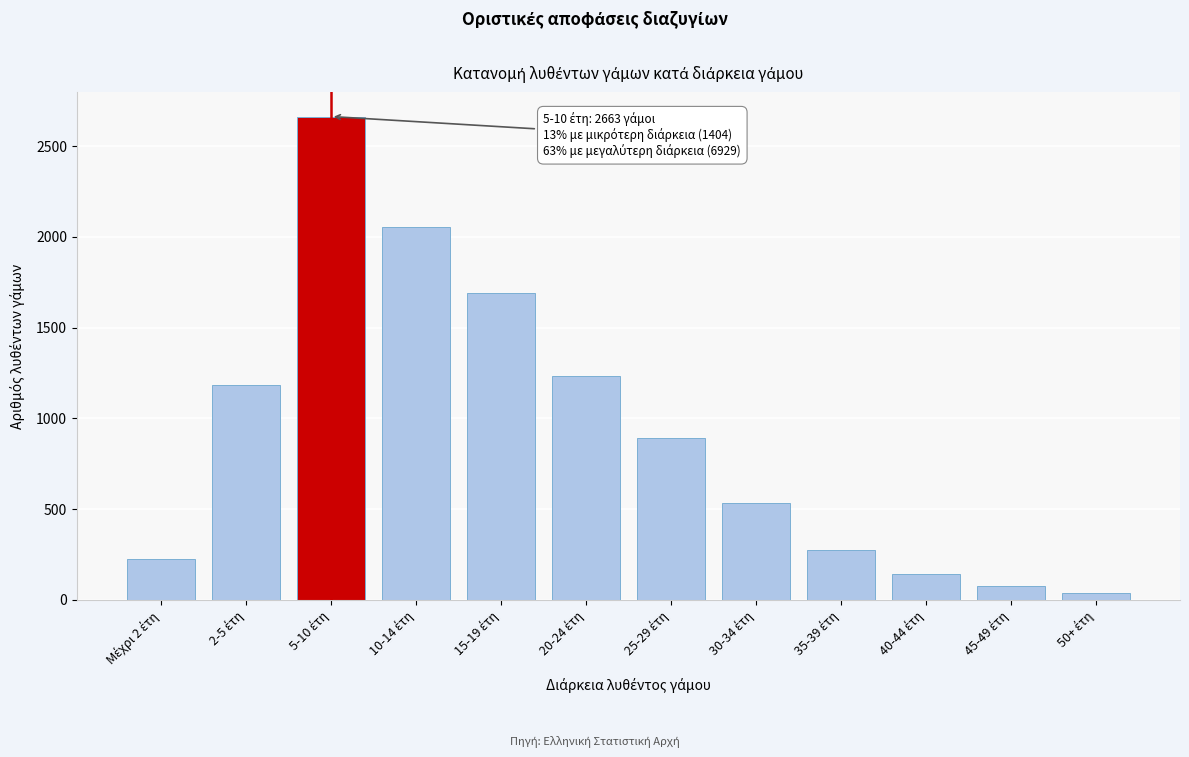

Reading right to left, what are all the values shown in this chart?

36	73	143	275	532	891	1235	1688	2056	2663	1181	223